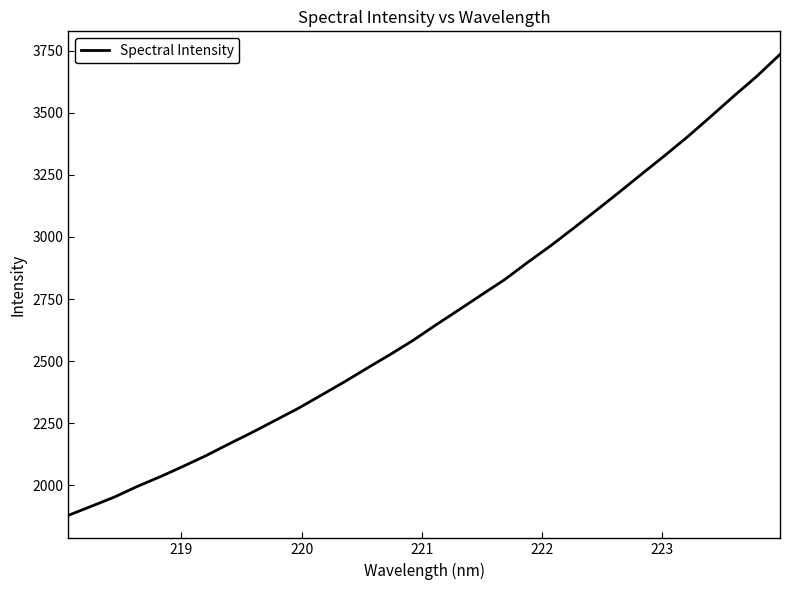

What is the minimum value shown in the chart?

1879.5